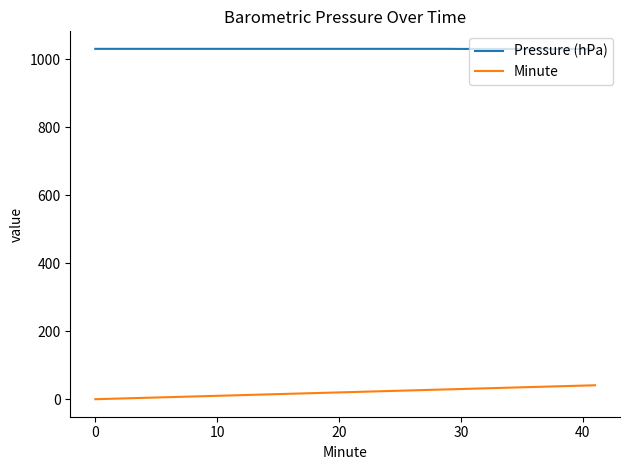

List the series in order of their overall mean, highest first.

Pressure (hPa), Minute